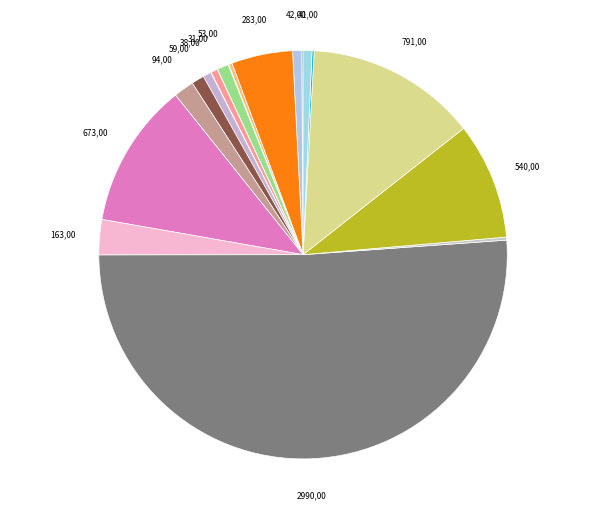

What is the majority slice?

TUI AIRWAYS